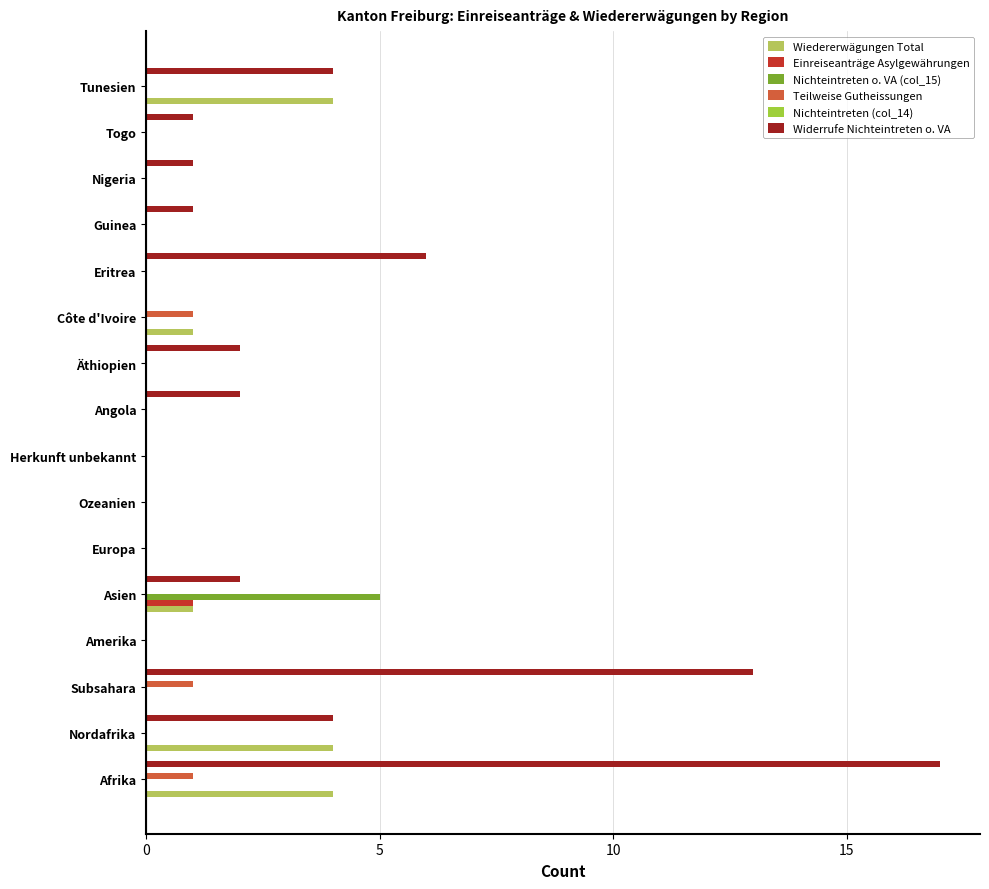

True or false: Wiedererwägungen Total has a value of 1 at Côte d'Ivoire.

True